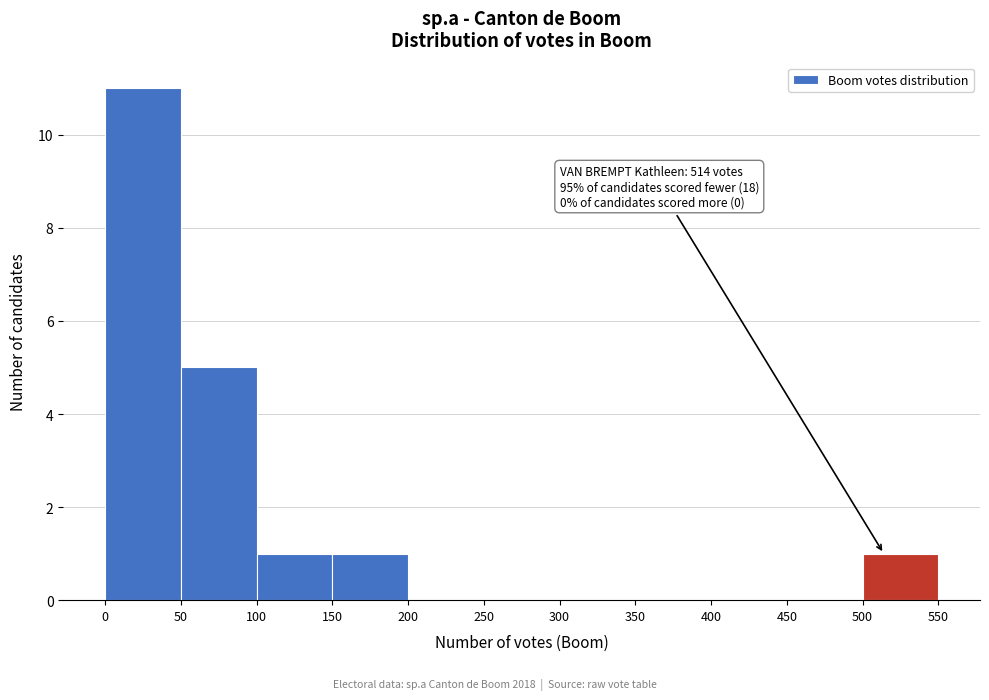

Which range on the x-axis has the tallest bar?

0 to 50